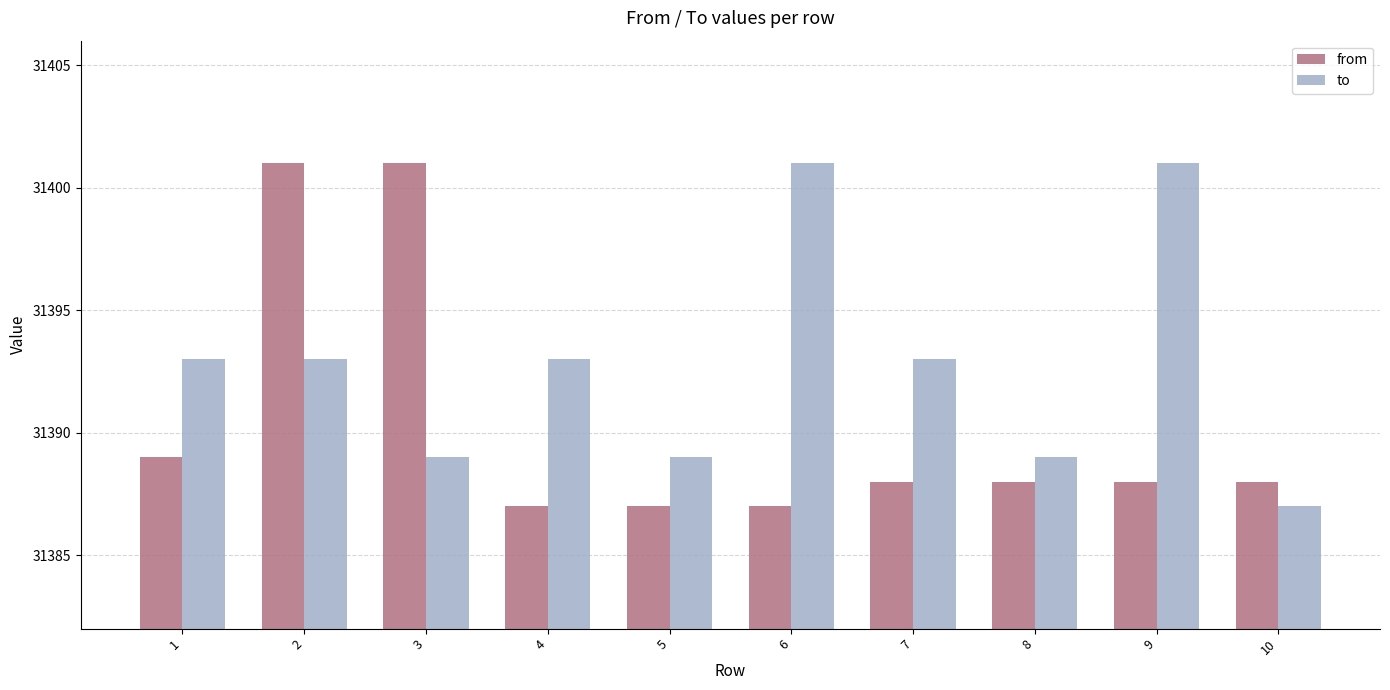

The value of to at 1 is 45468. True or false?

False